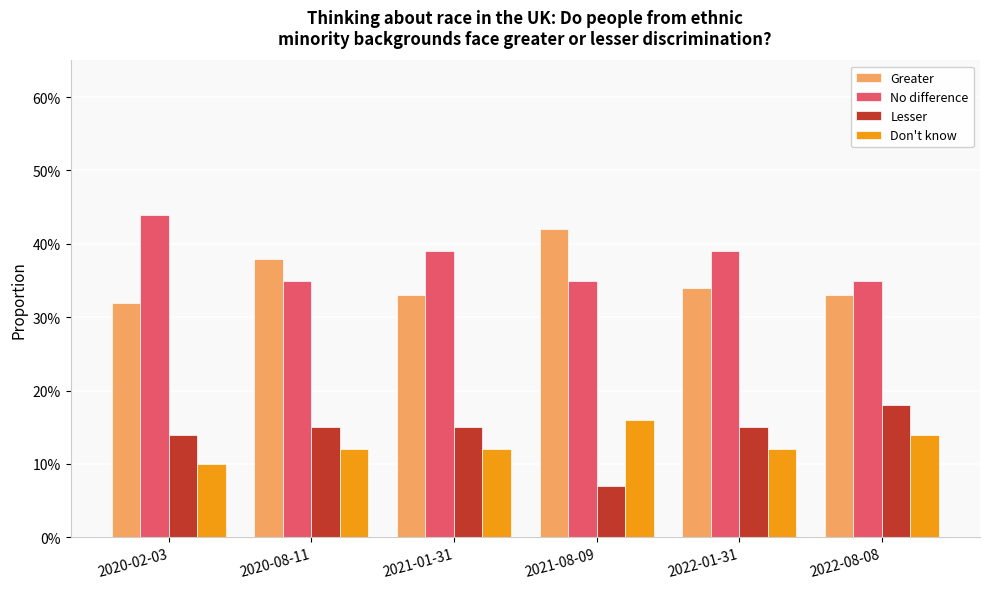

What is the sum of all Don't know values?

0.8